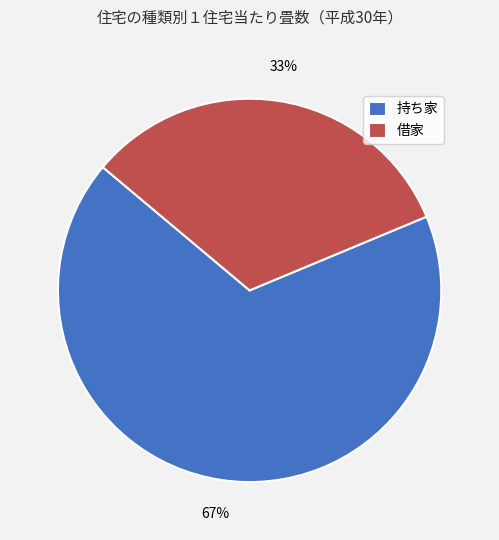

Do 持ち家 and 借家 together represent more than half of the pie?

Yes